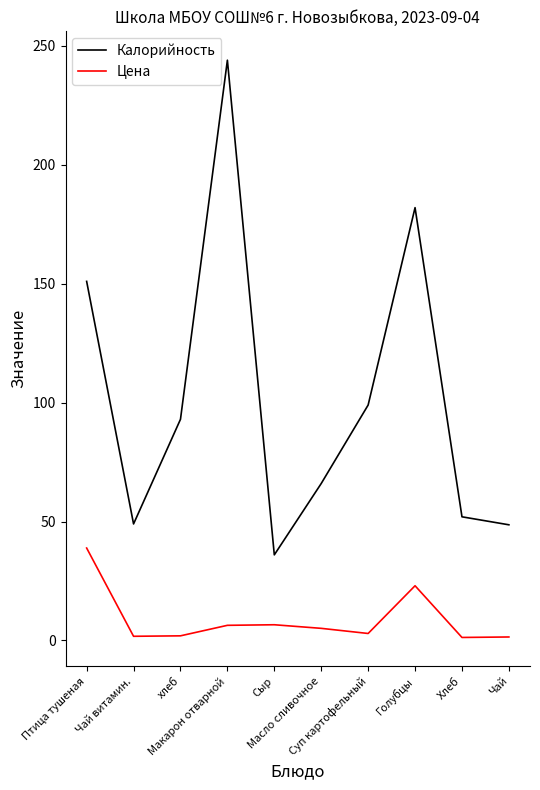

List the series in order of their peak value, lowest first.

Цена, Калорийность